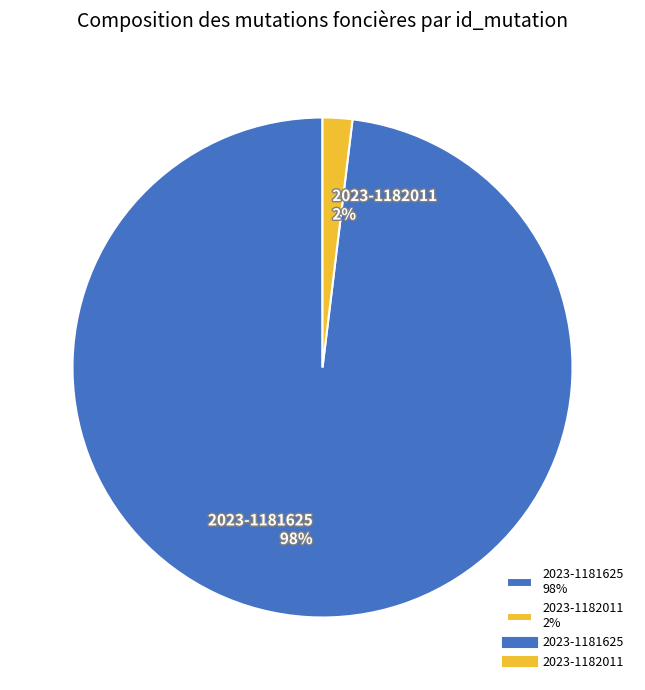

To the nearest percent, what portion does 2023-1182011 represent?

2%